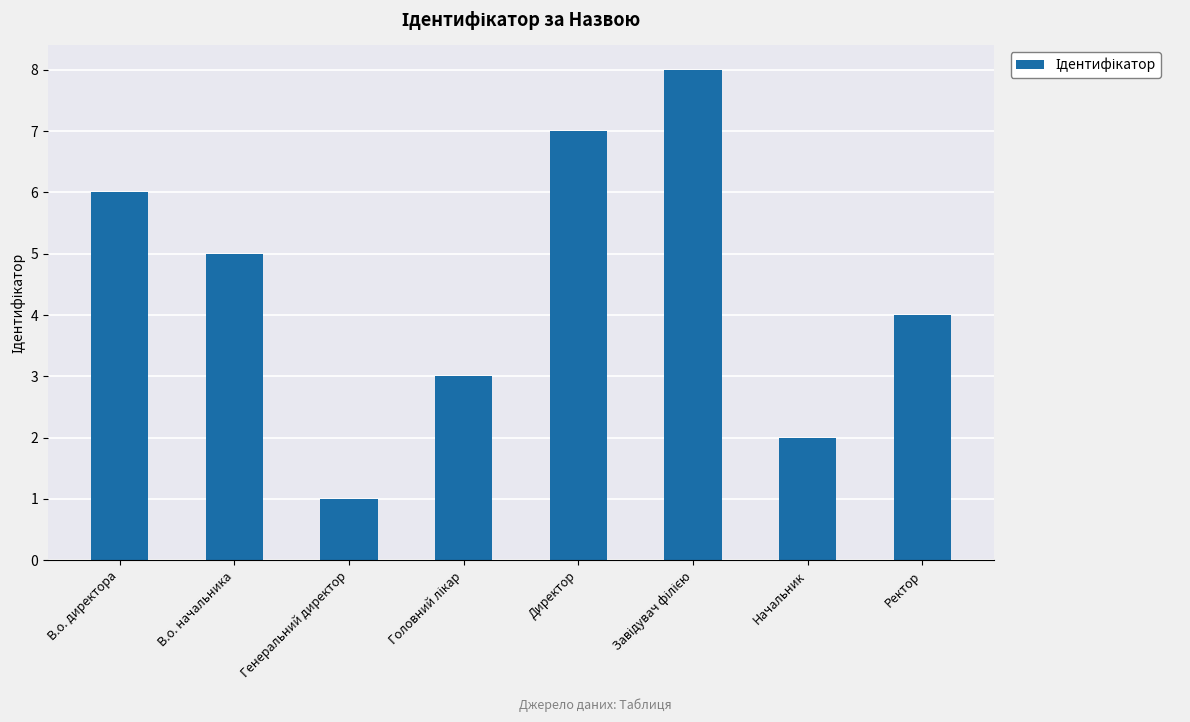

Reading left to right, extract all data points from this chart.

6	5	1	3	7	8	2	4